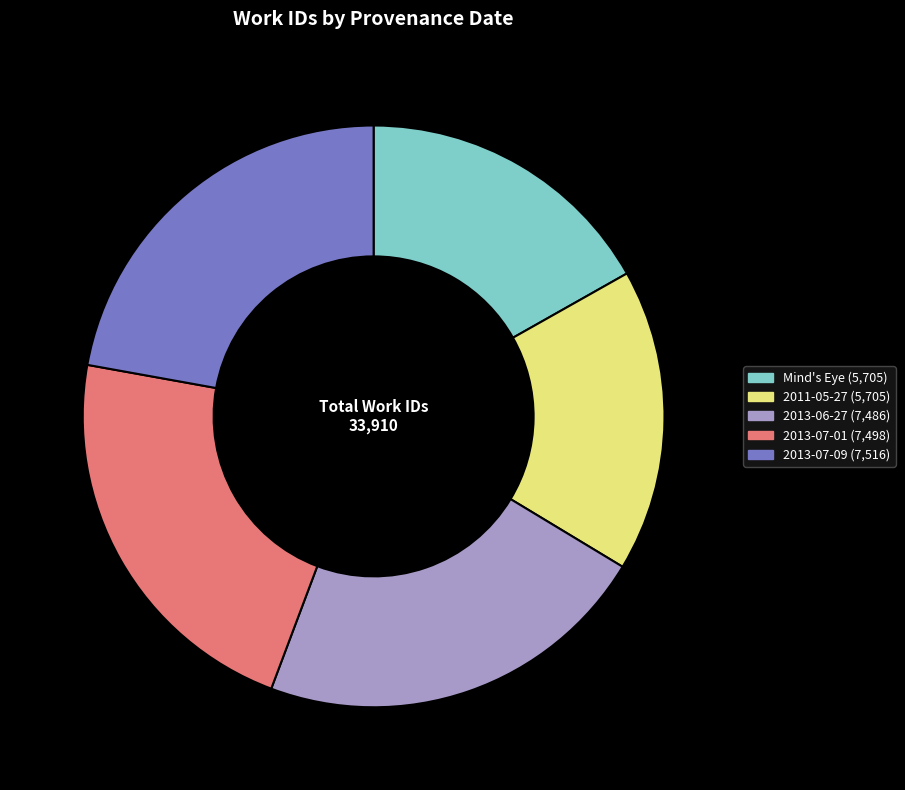

Does Mind's Eye represent more than half of the total?

No